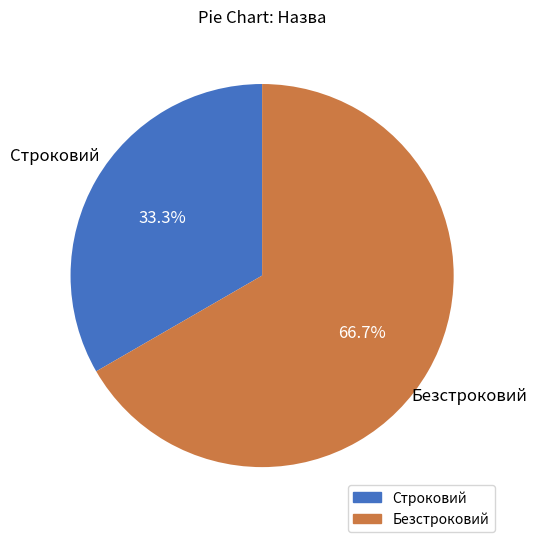

How many segments does this pie chart have?

2